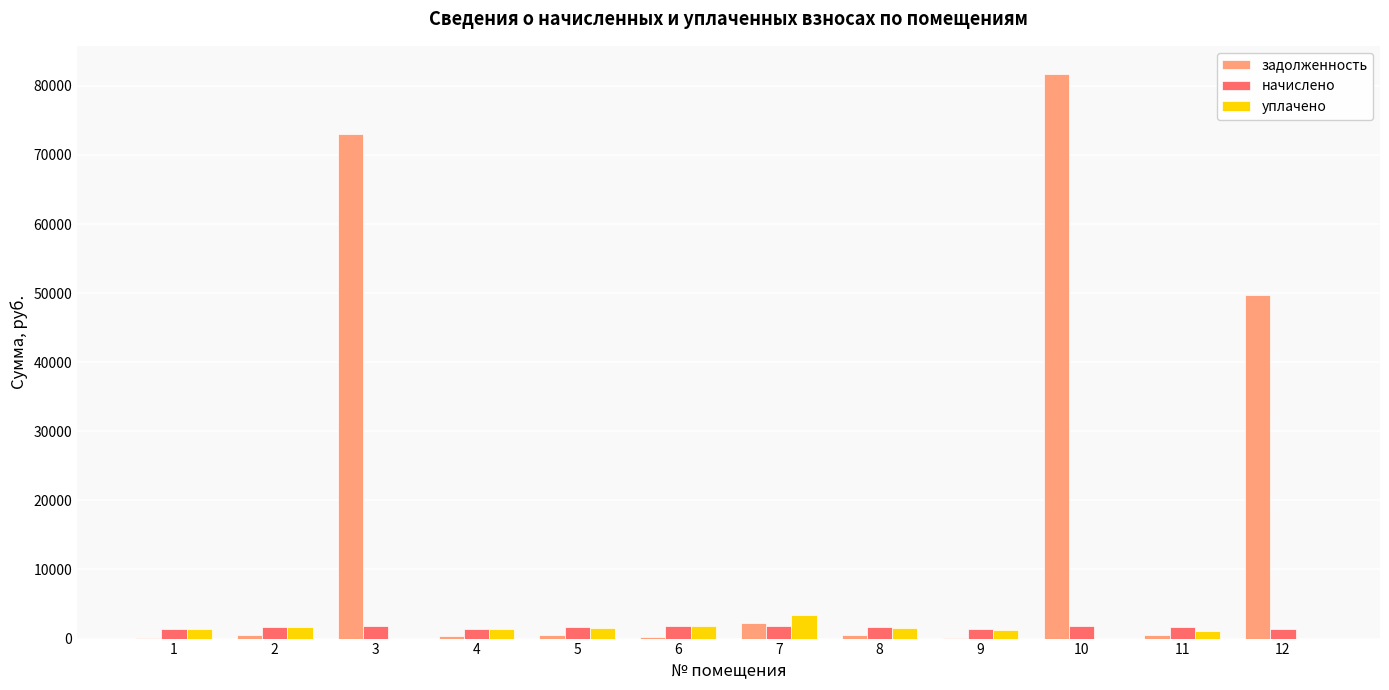

What is the highest value of the задолженность series?

81712.8